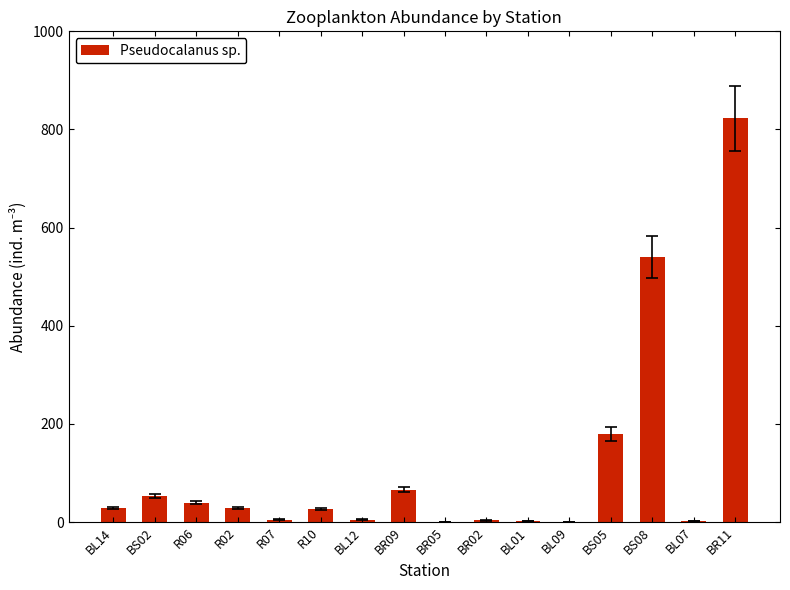

What is the sum of all values?

1804.4